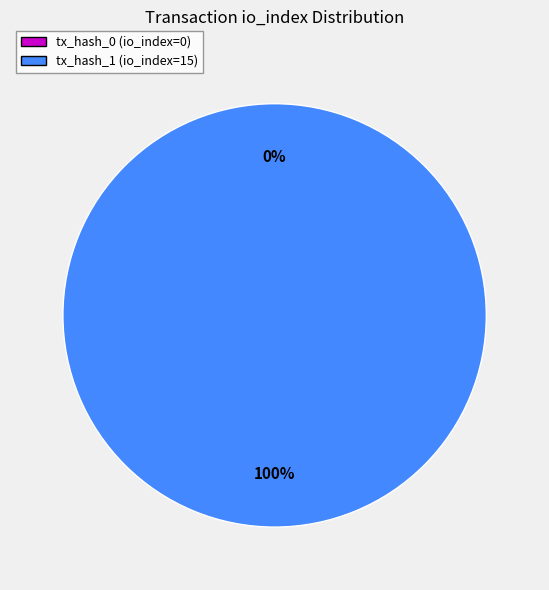

To the nearest percent, what is the combined percentage of tx_hash_0 (io_index=0) and tx_hash_1 (io_index=15)?

100%